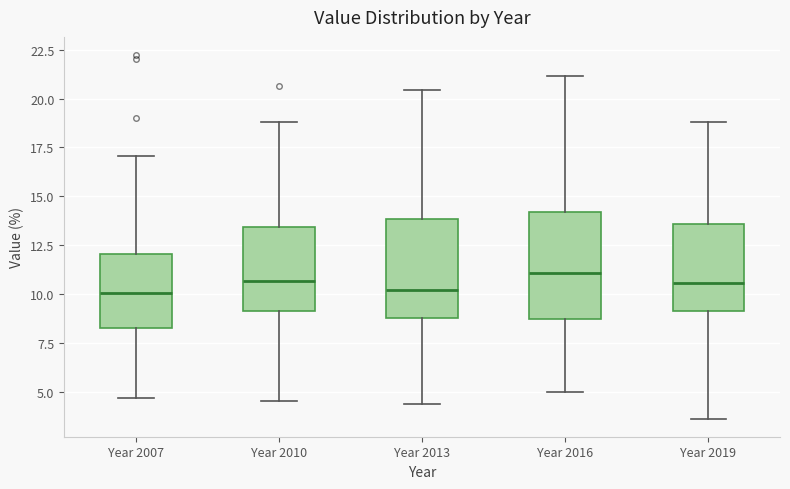

Reading left to right, transcribe this box plot: for each box, give where its median line is, the range the box spans, and where its two whiskers end, as read against the y-axis. The values are not printed on the chart, so give them approximately, as read against the axis.

Year 2007: median 10.0, box 8.5 to 12.0, whiskers 4.5 to 17.0
Year 2010: median 10.5, box 9.0 to 13.5, whiskers 4.5 to 19.0
Year 2013: median 10.0, box 9.0 to 14.0, whiskers 4.5 to 20.5
Year 2016: median 11.0, box 8.5 to 14.0, whiskers 5.0 to 21.0
Year 2019: median 10.5, box 9.0 to 13.5, whiskers 3.5 to 19.0